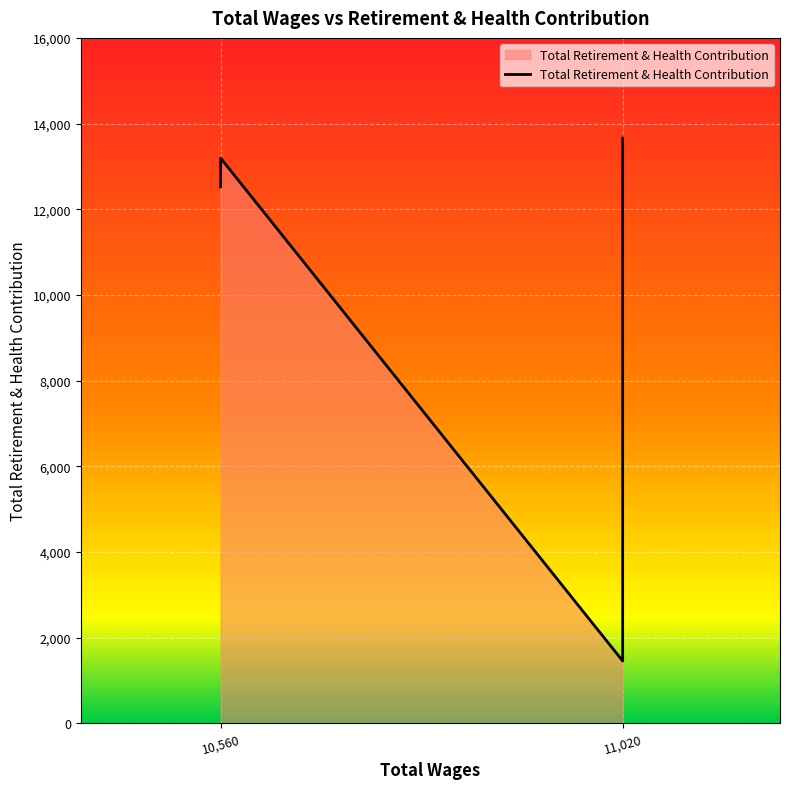

What is the difference between the values at 10560.0 and 10560.0?

670